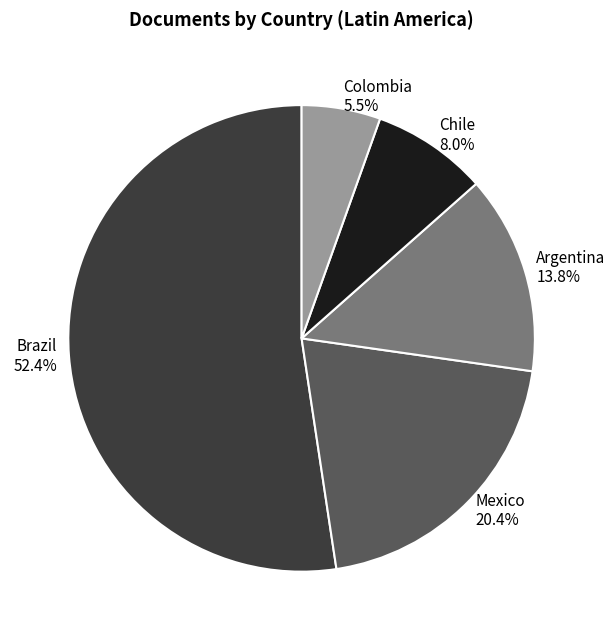

Rank the categories by value from highest to lowest.

Brazil, Mexico, Argentina, Chile, Colombia